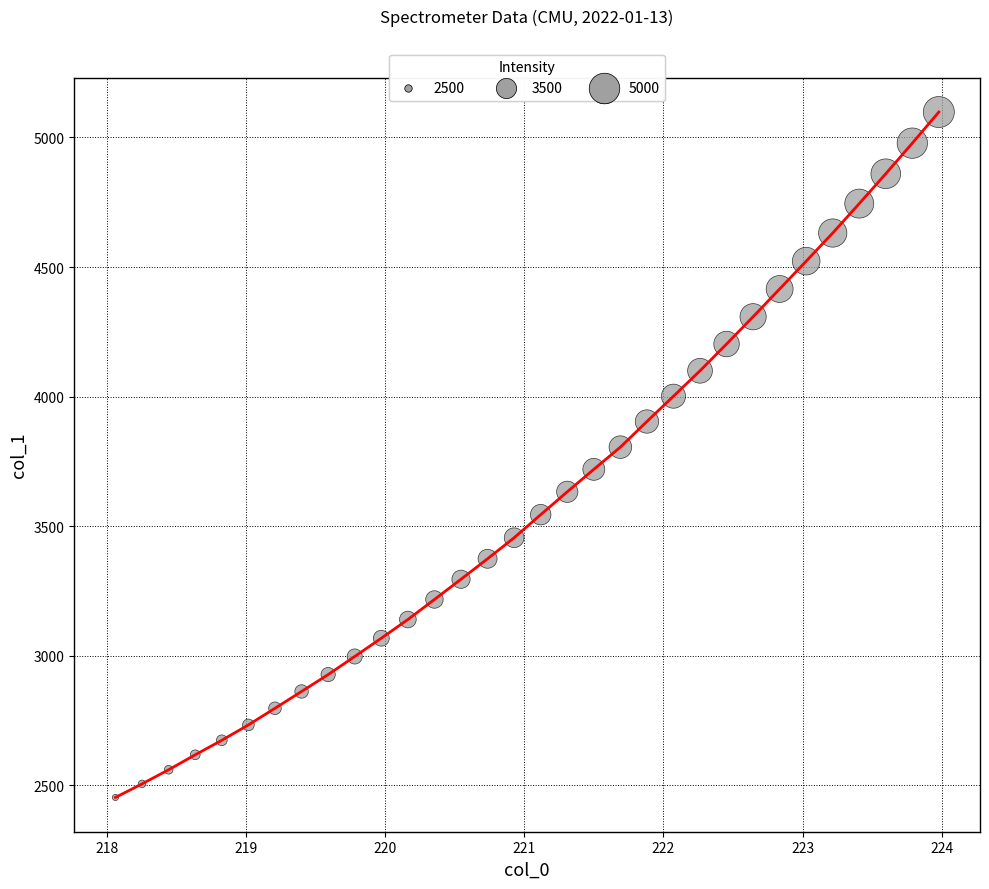

What is the difference between the maximum and minimum values?

2644.3